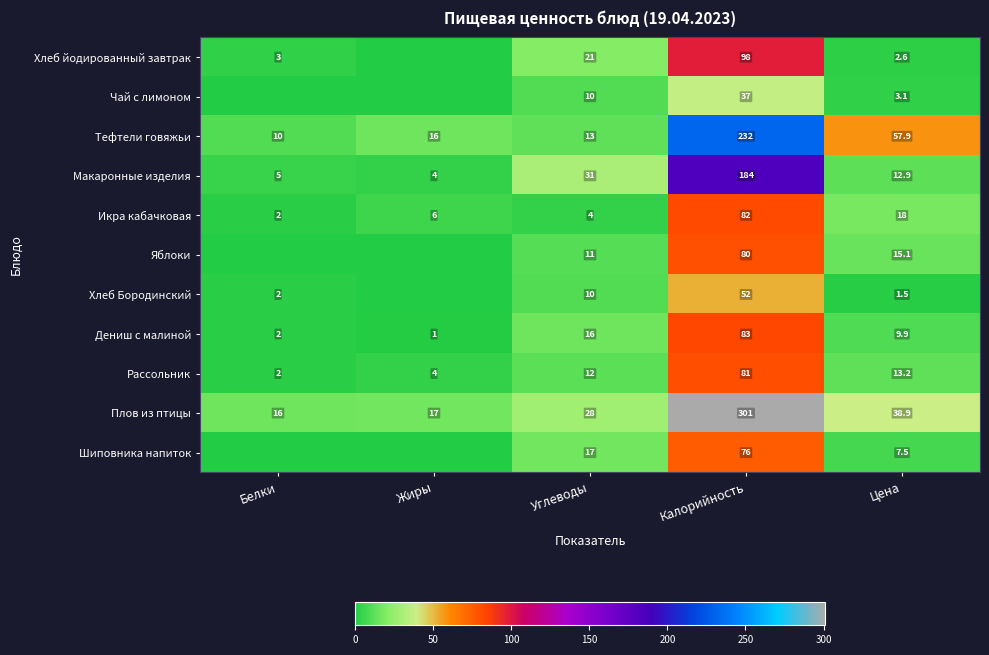

Which label corresponds to the smallest value in the chart?

Жиры